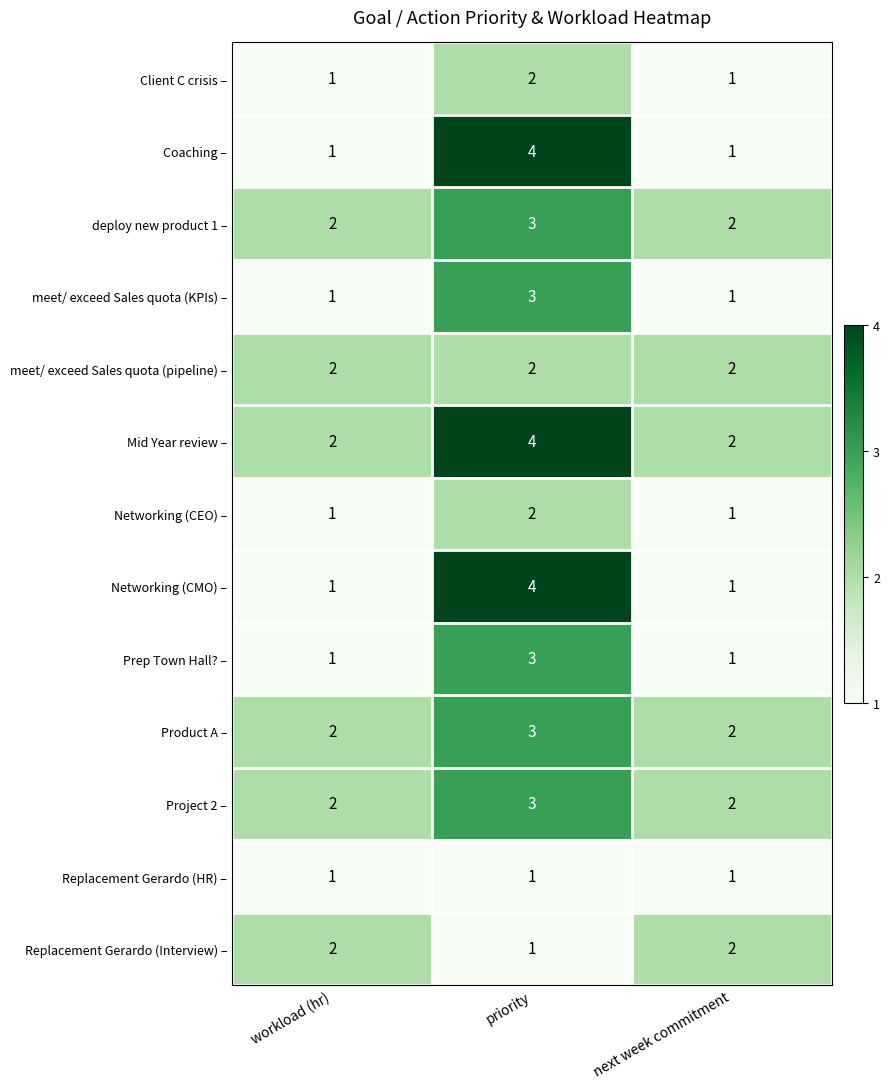

True or false: deploy new product 1 – has a value of 2 at priority.

False